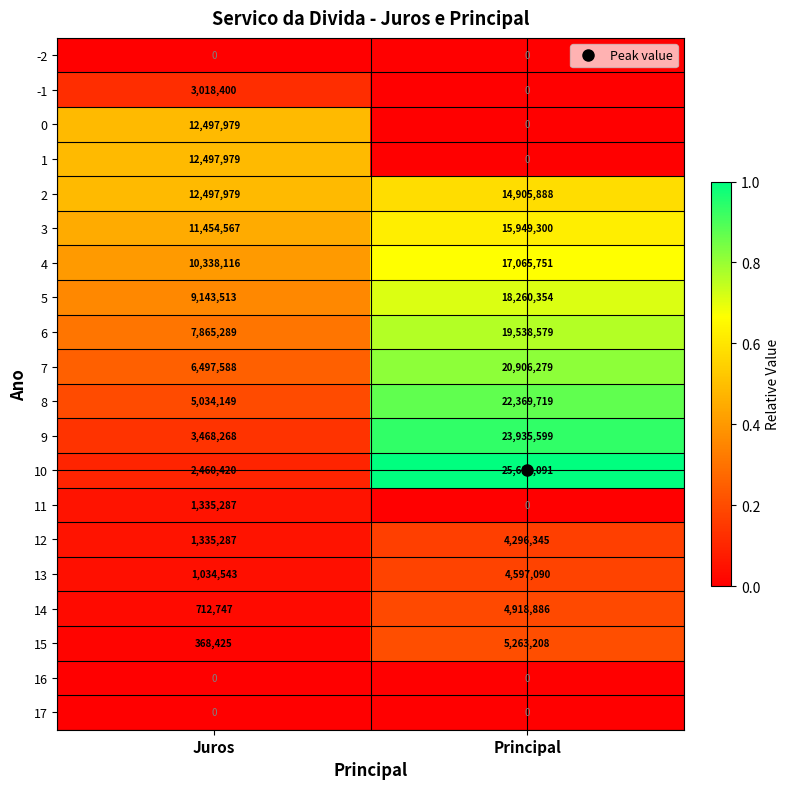

What is the average value of the 0 series?

6248990